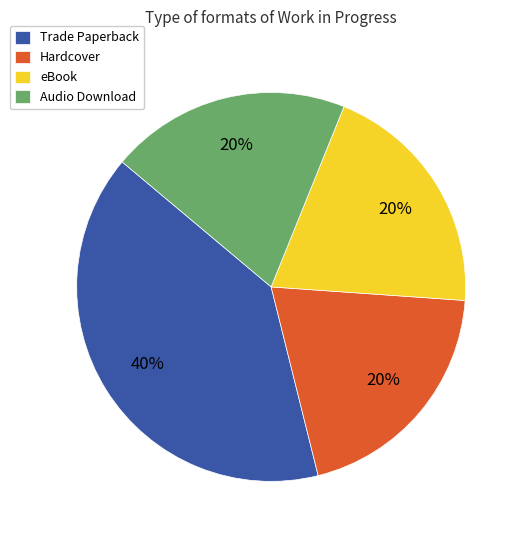

Approximately how many times larger is the value at Trade Paperback compared to Audio Download?

2.0